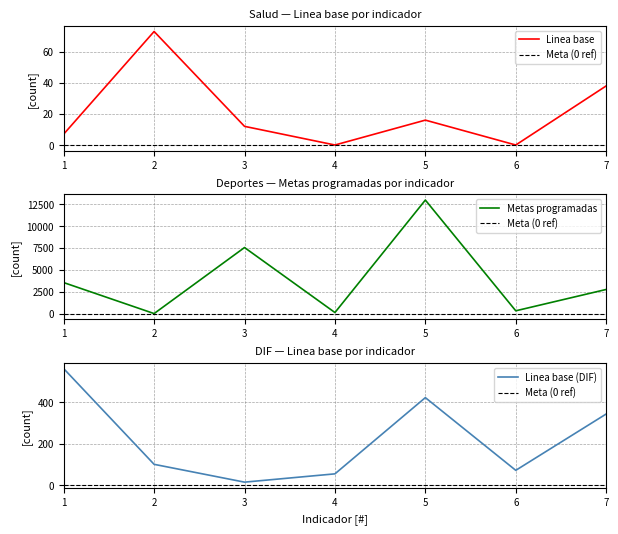

True or false: Metas ajustadas and Avance de metas intersect in this chart.

False